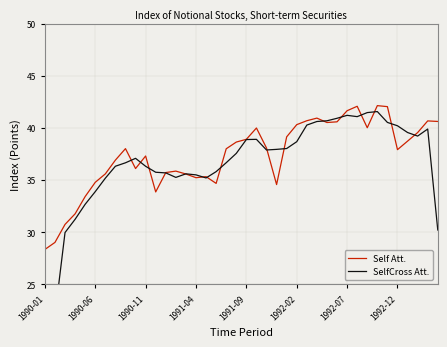

Rank the series by their maximum value, from highest to lowest.

Self Att., SelfCross Att.